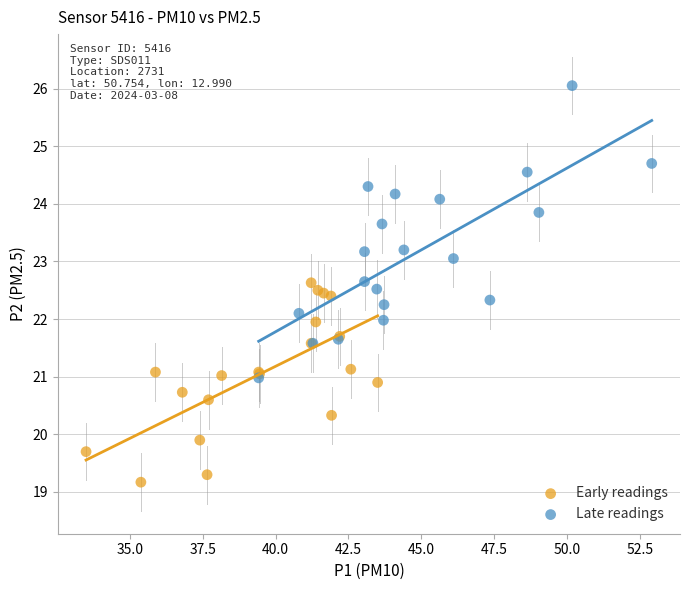

What are all the series names shown in the legend?

Early readings, Late readings